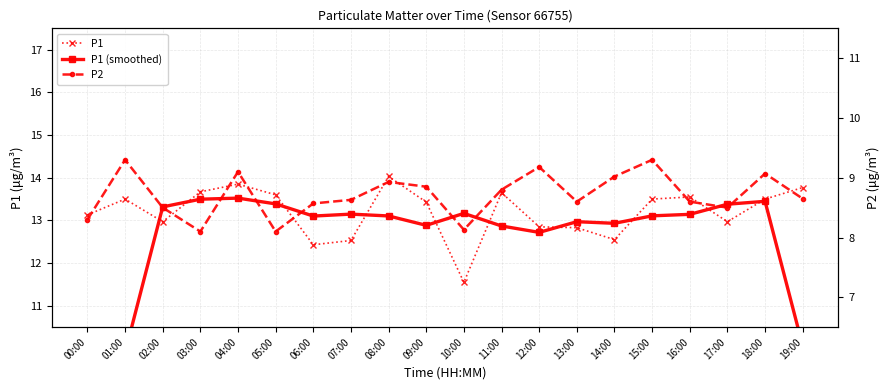

The P2 series shows 8.6 at 07:00. True or false?

True